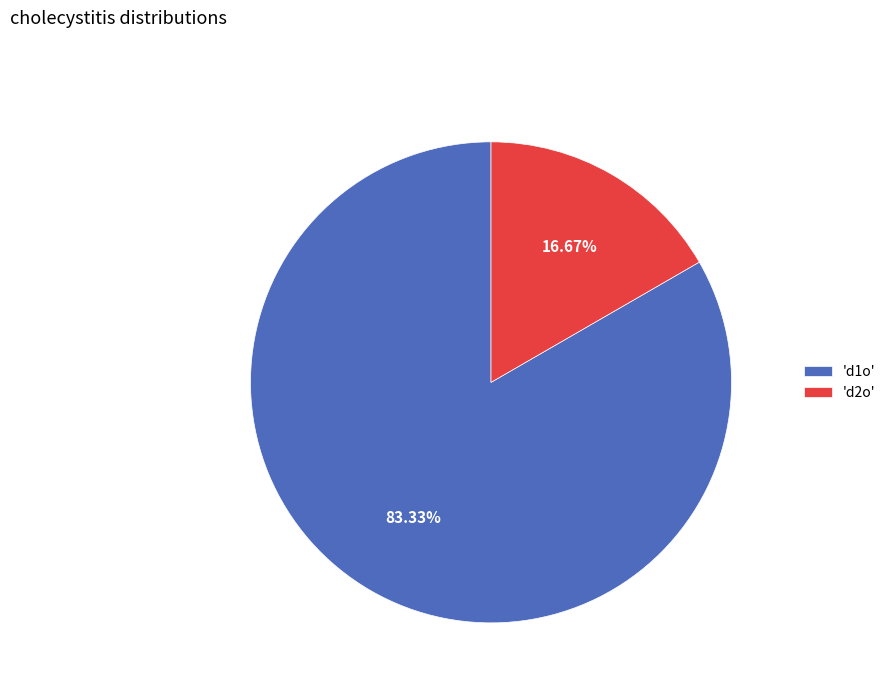

How many slices are in this pie chart?

2